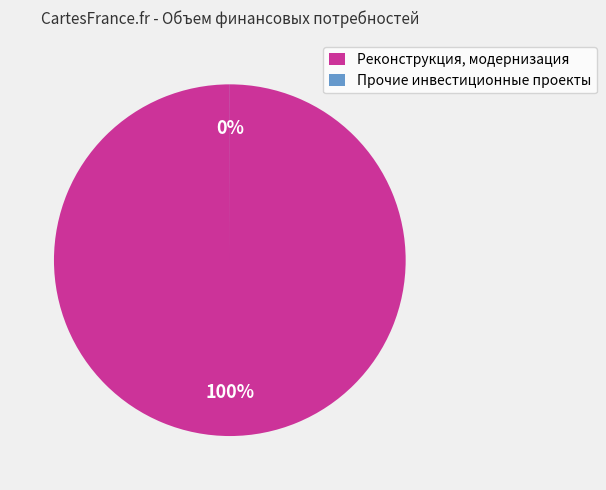

How much of the chart is everything except Прочие инвестиционные проекты?

100.0%